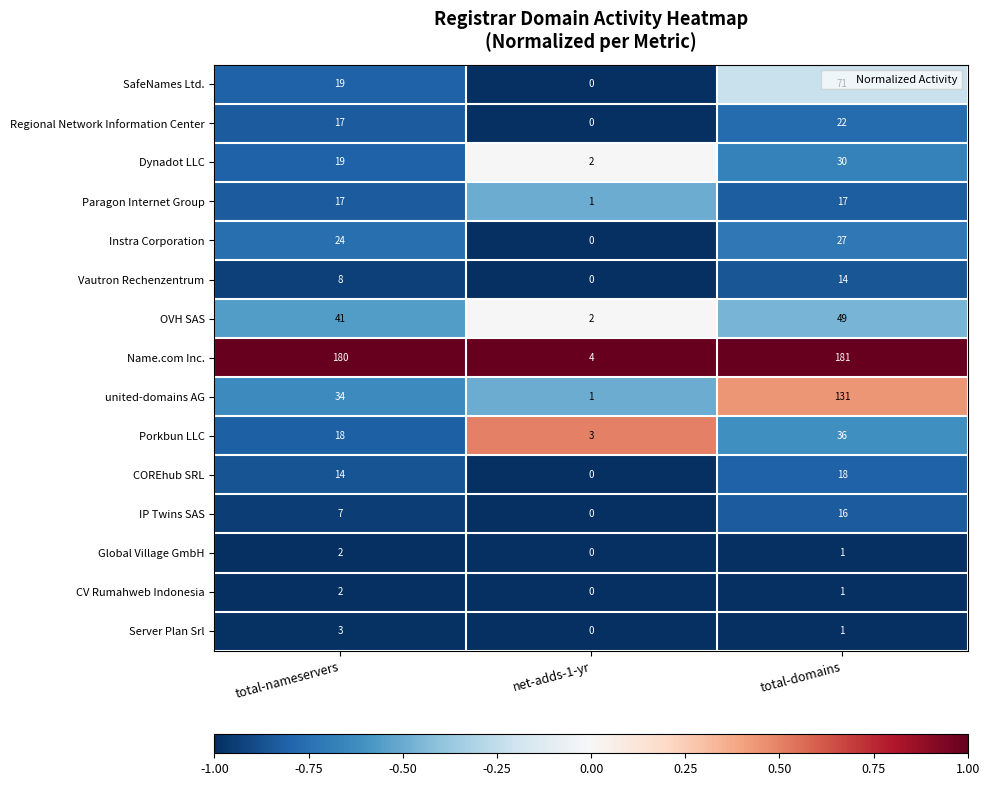

What is the total value across all series at total-domains?

615